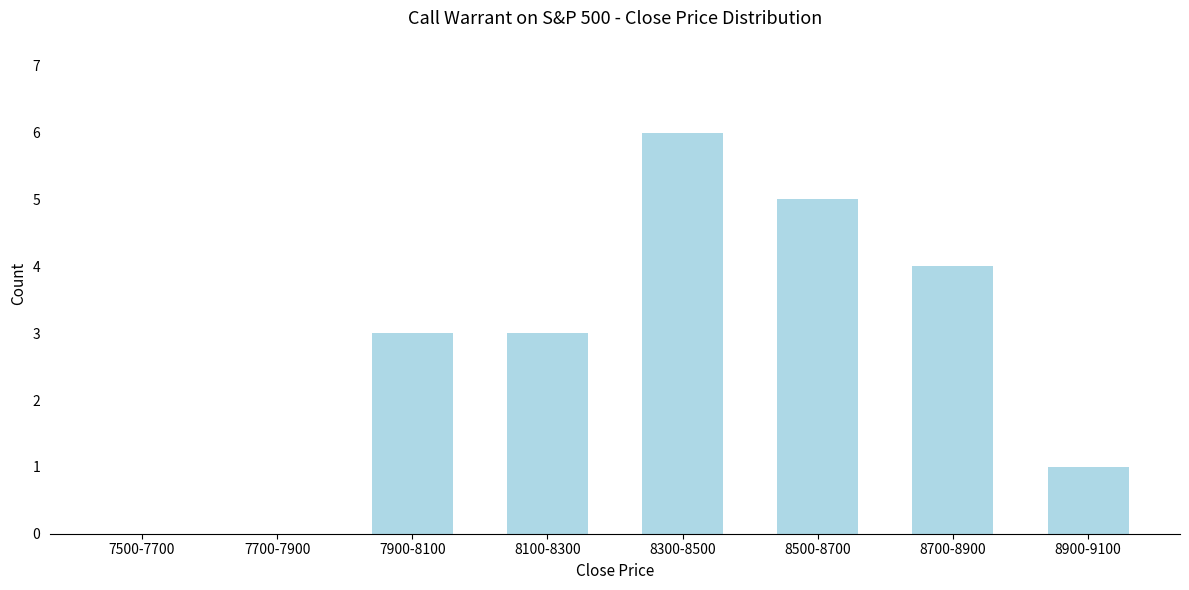

Reading left to right, what are all the values shown in this chart?

7500-7700=0	7700-7900=0	7900-8100=3	8100-8300=3	8300-8500=6	8500-8700=5	8700-8900=4	8900-9100=1